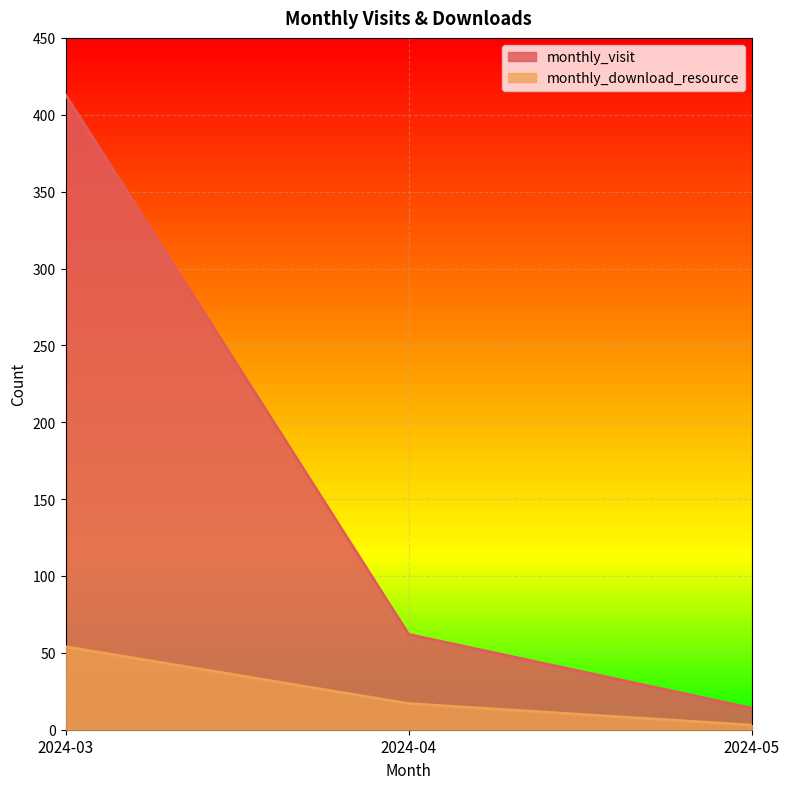

What is the value of the monthly_download_resource point at the 2nd from the left?

17